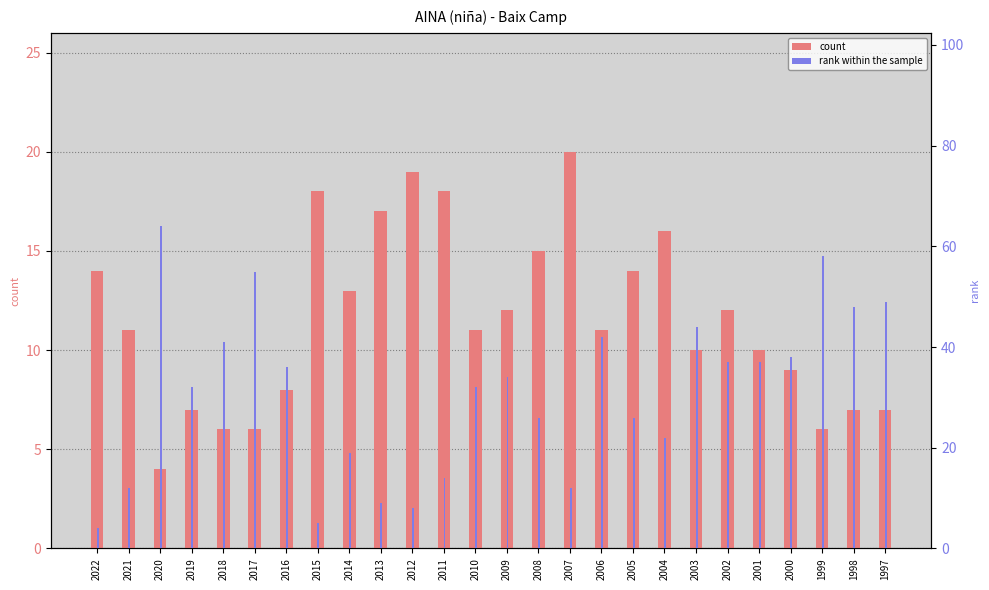

How many bars are there in each group?

2